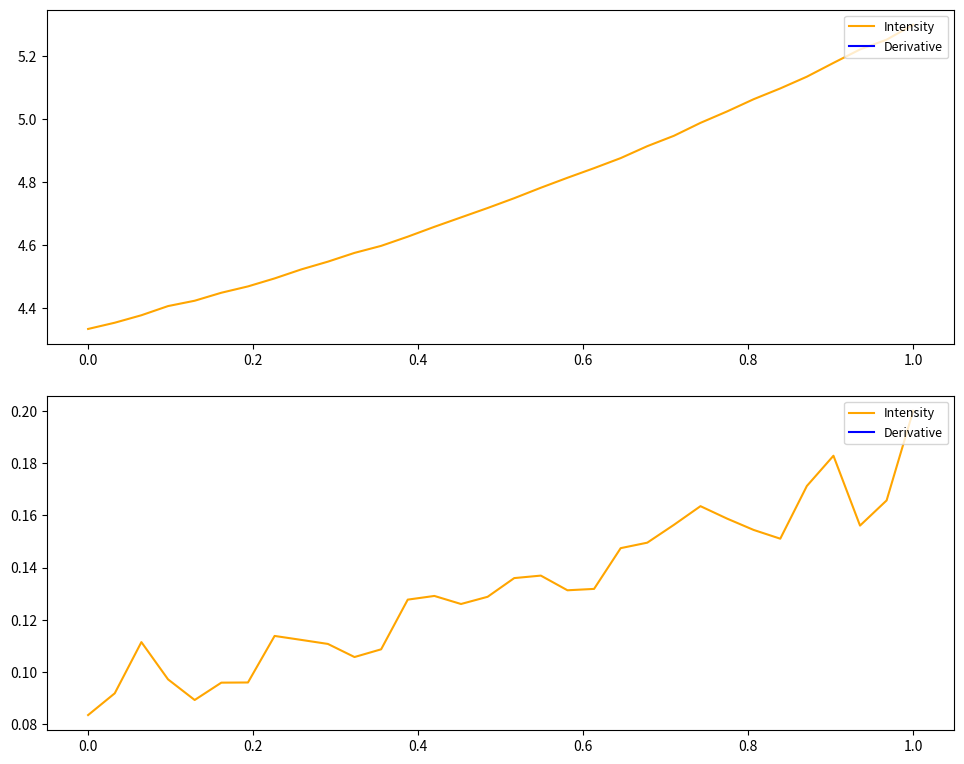

Is it true that the value at 0.0 is 0.1?

True